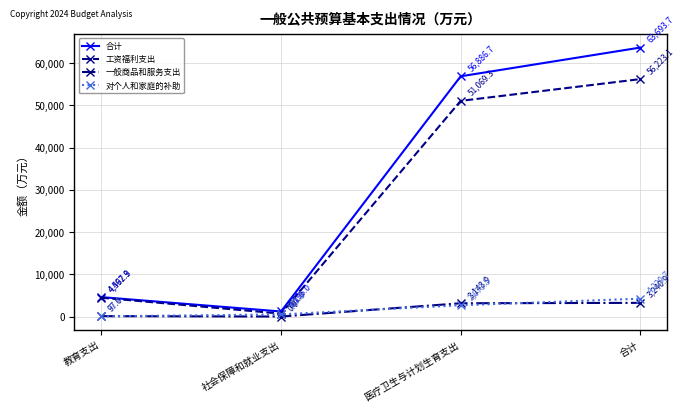

Reading left to right, extract all data points from this chart.

合计: 教育支出=4597.3	社会保障和就业支出=1196.0	医疗卫生与计划生育支出=56886.7	合计=63693.7
工资福利支出: 教育支出=4462.9	社会保障和就业支出=691.0	医疗卫生与计划生育支出=51069.3	合计=56223.1
一般商品和服务支出: 教育支出=97.0	社会保障和就业支出=0.0	医疗卫生与计划生育支出=3143.9	合计=3240.9
对个人和家庭的补助: 教育支出=37.4	社会保障和就业支出=505.0	医疗卫生与计划生育支出=2673.5	合计=4229.7